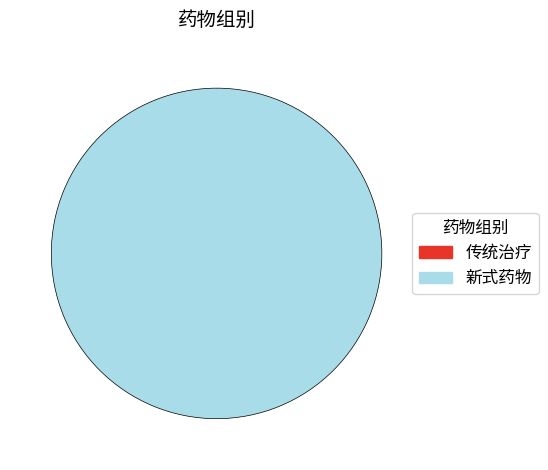

What percentage do 传统治疗 and 新式药物 together represent?

100.0%